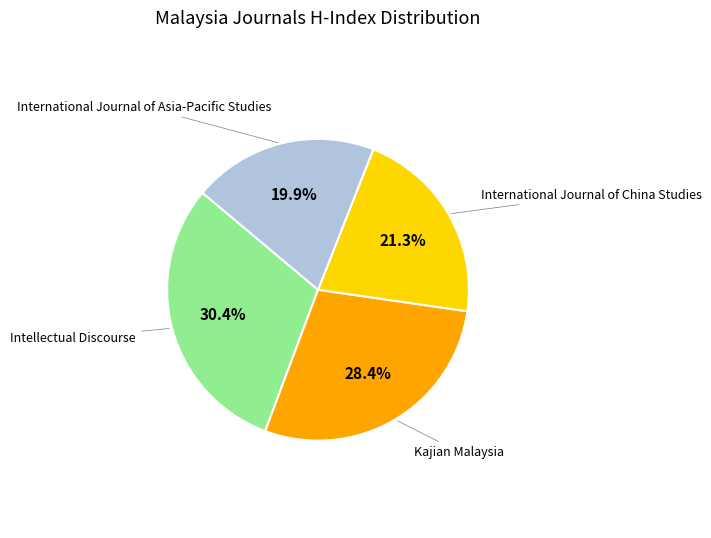

Does any single category account for the majority?

No